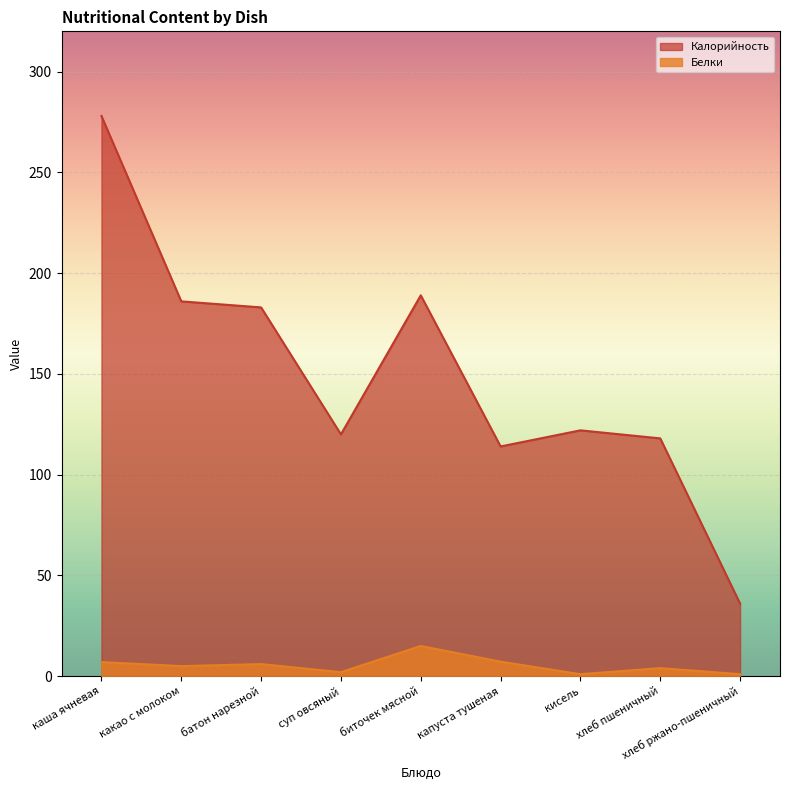

True or false: Белки has more than 1 points higher than both neighbors.

True